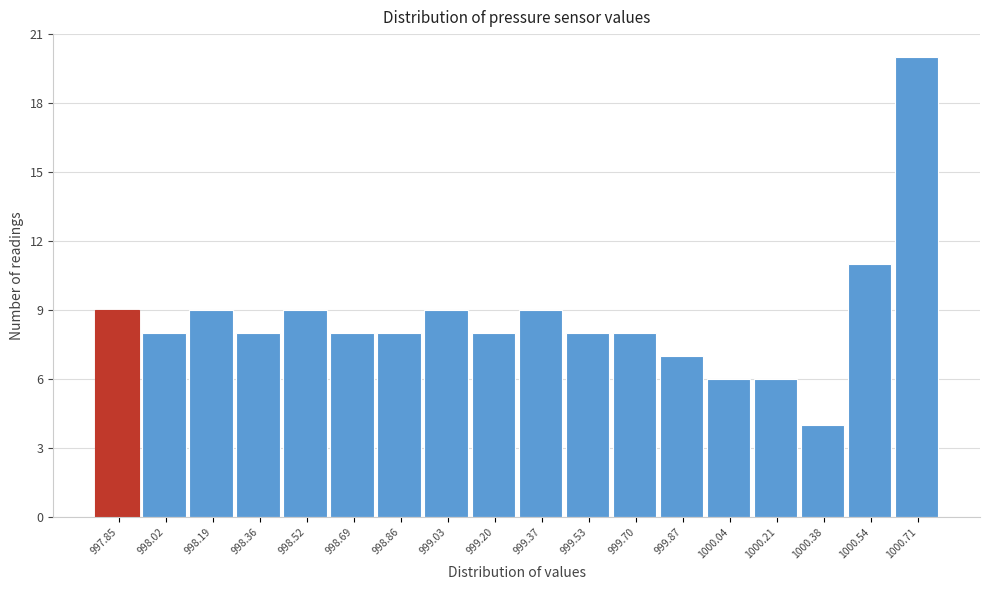

Reading right to left, transcribe all the data shown in this chart.

20	11	4	6	6	7	8	8	9	8	9	8	8	9	8	9	8	9